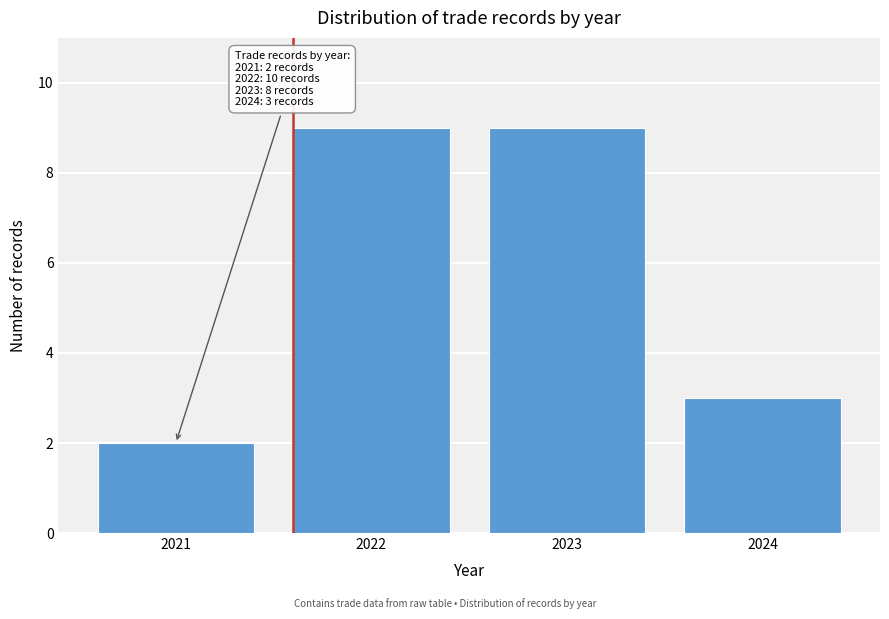

Reading right to left, transcribe all the data shown in this chart.

2024=3	2023=9	2022=9	2021=2